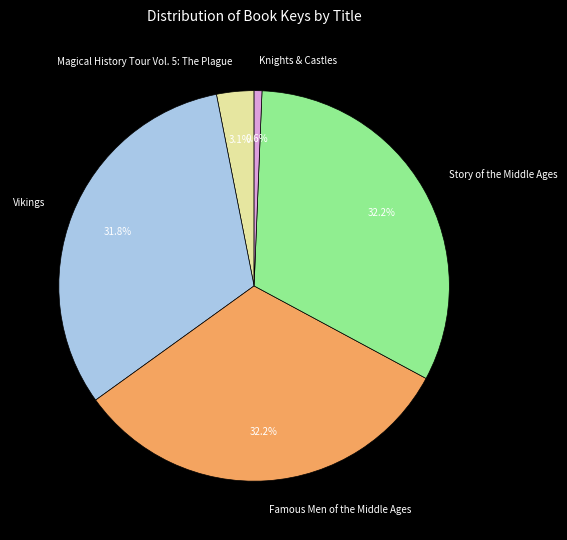

True or false: Knights & Castles accounts for 1% of the total.

True